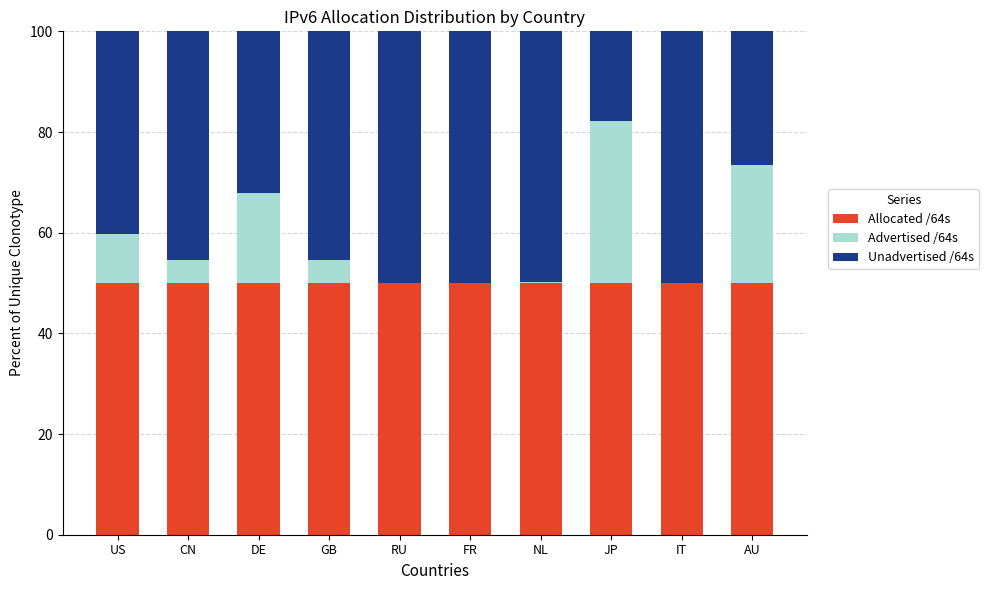

What is the sum of all Allocated /64s values?

500.0